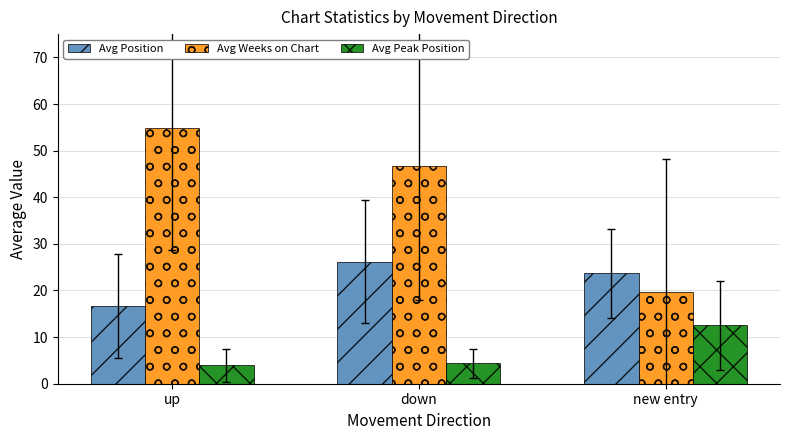

What is the label of the 3rd bar from the right?

up